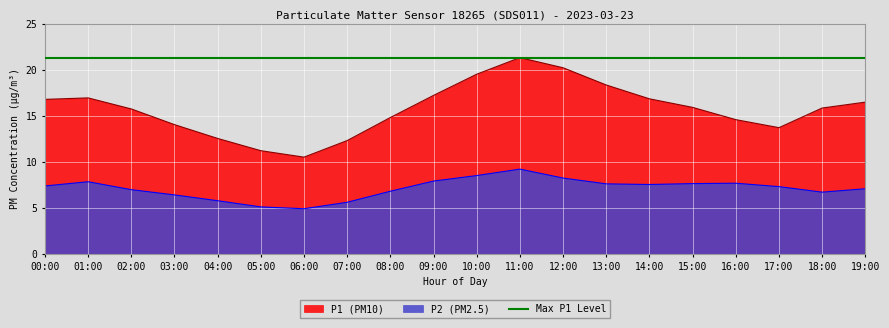

Is the value of P2 (PM2.5) at 05:00 greater than the value of P1 (PM10) at 12:00?

No